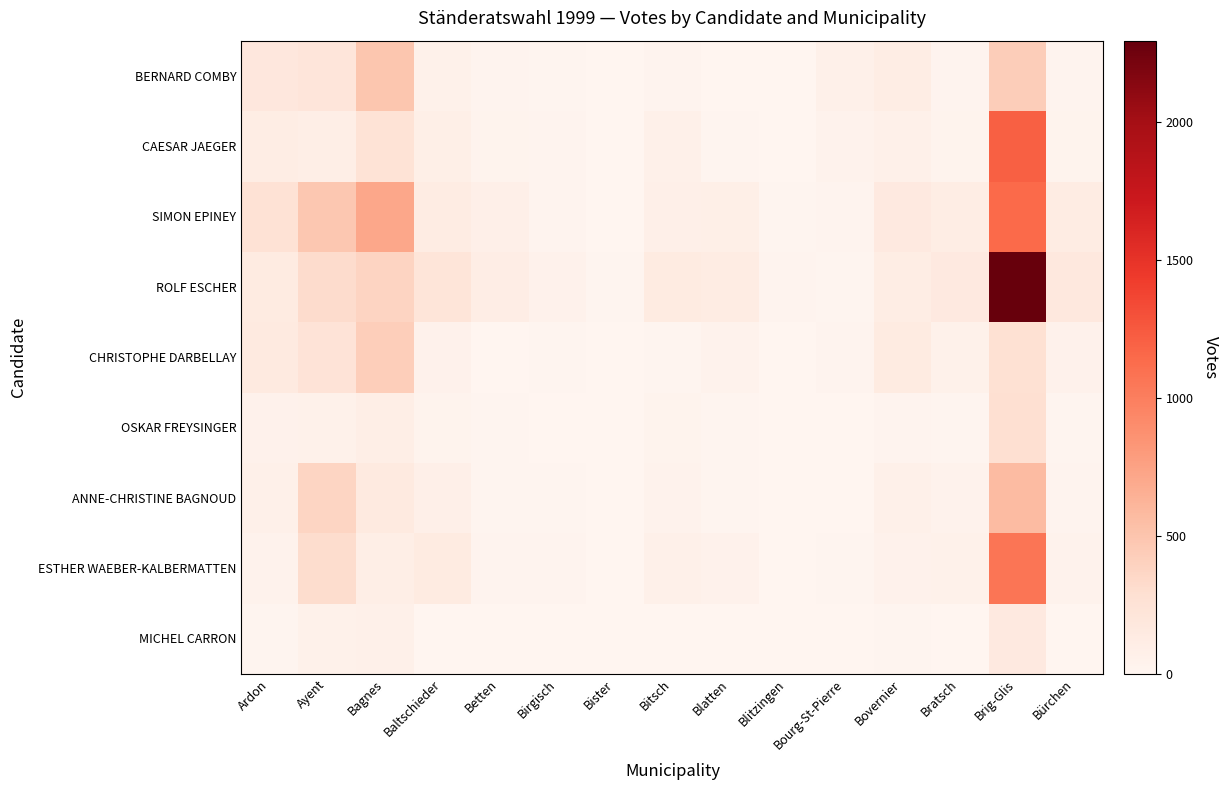

What is the difference between the highest and lowest values at Ardon?

243